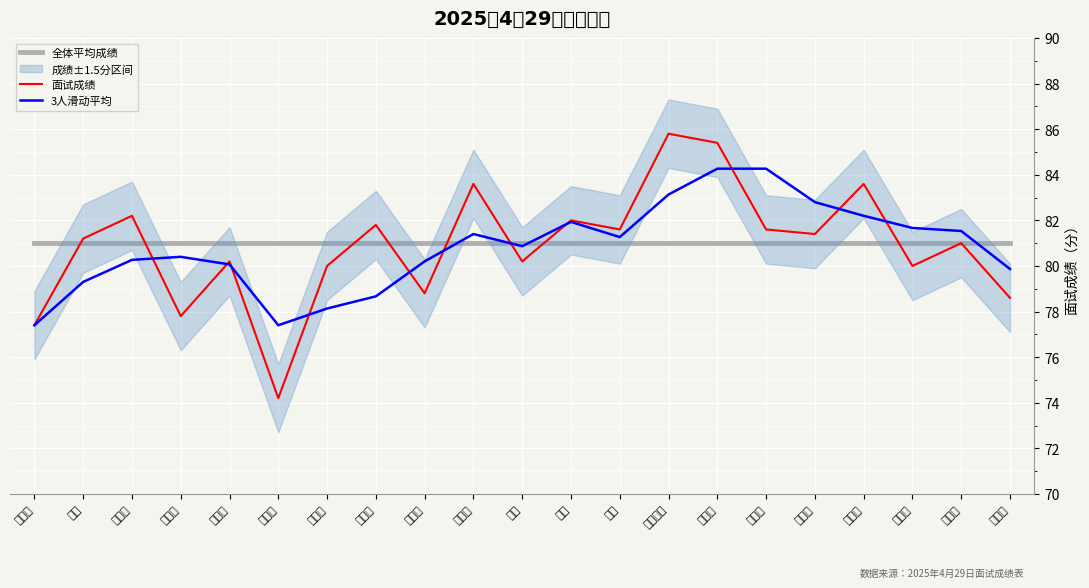

Reading right to left, extract all data points from this chart.

全体平均成绩: 81.0	81.0	81.0	81.0	81.0	81.0	81.0	81.0	81.0	81.0	81.0	81.0	81.0	81.0	81.0	81.0	81.0	81.0	81.0	81.0	81.0
面试成绩: 78.6	81.0	80.0	83.6	81.4	81.6	85.4	85.8	81.6	82.0	80.2	83.6	78.8	81.8	80.0	74.2	80.2	77.8	82.2	81.2	77.4
3人滑动平均: 79.9	81.5	81.7	82.2	82.8	84.3	84.3	83.1	81.3	81.9	80.9	81.4	80.2	78.7	78.1	77.4	80.1	80.4	80.3	79.3	77.4